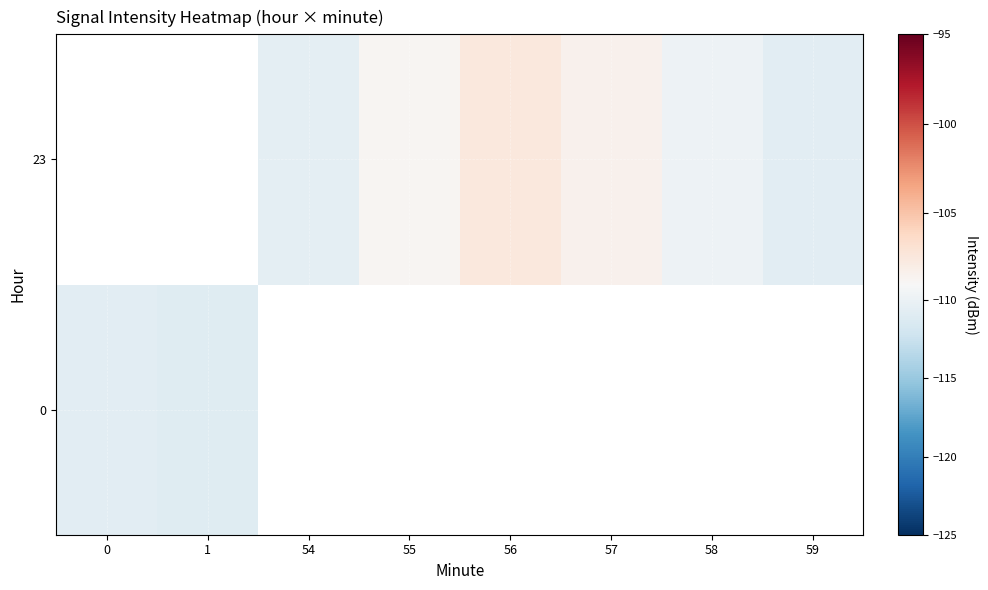

How many distinct data groups are displayed?

2